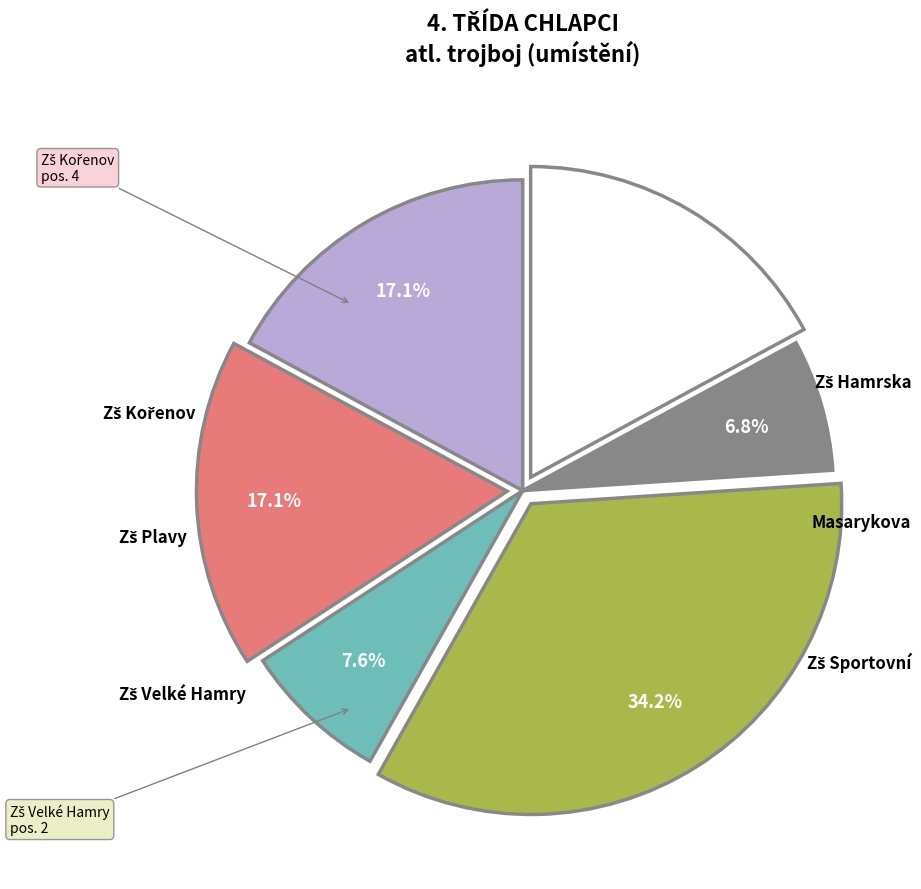

Is there any slice that represents more than half of the pie?

No